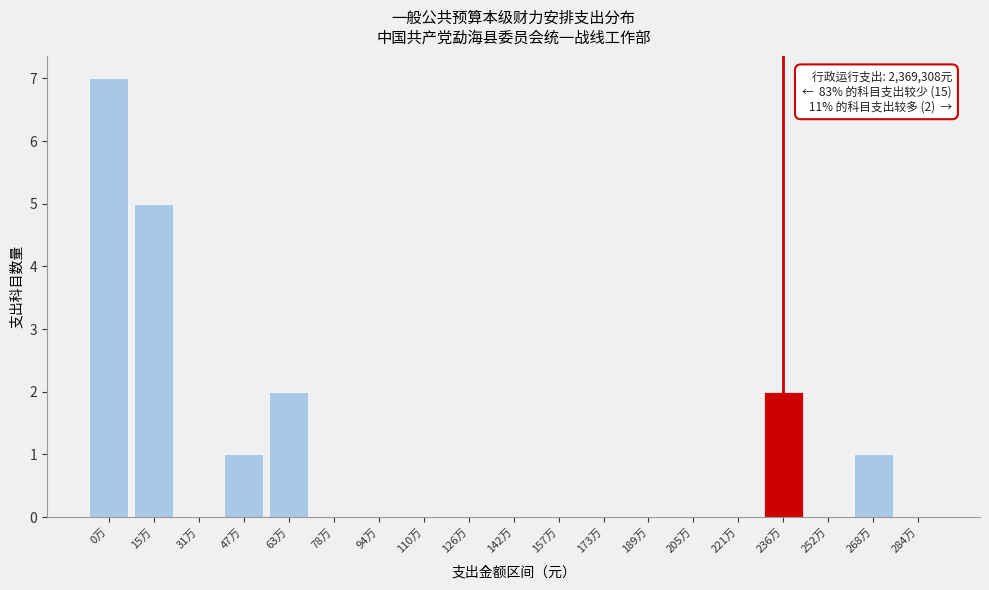

Reading left to right, extract all data points from this chart.

0万=7	15万=5	31万=0	47万=1	63万=2	78万=0	94万=0	110万=0	126万=0	142万=0	157万=0	173万=0	189万=0	205万=0	221万=0	236万=2	252万=0	268万=1	284万=0